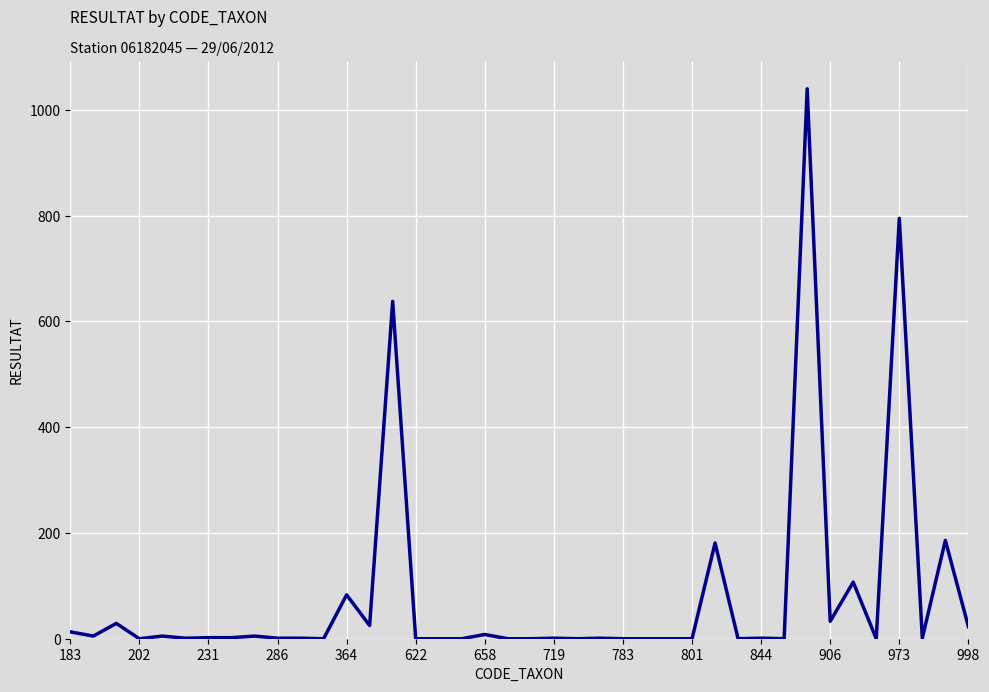

What is the difference between the maximum and minimum values?

1040